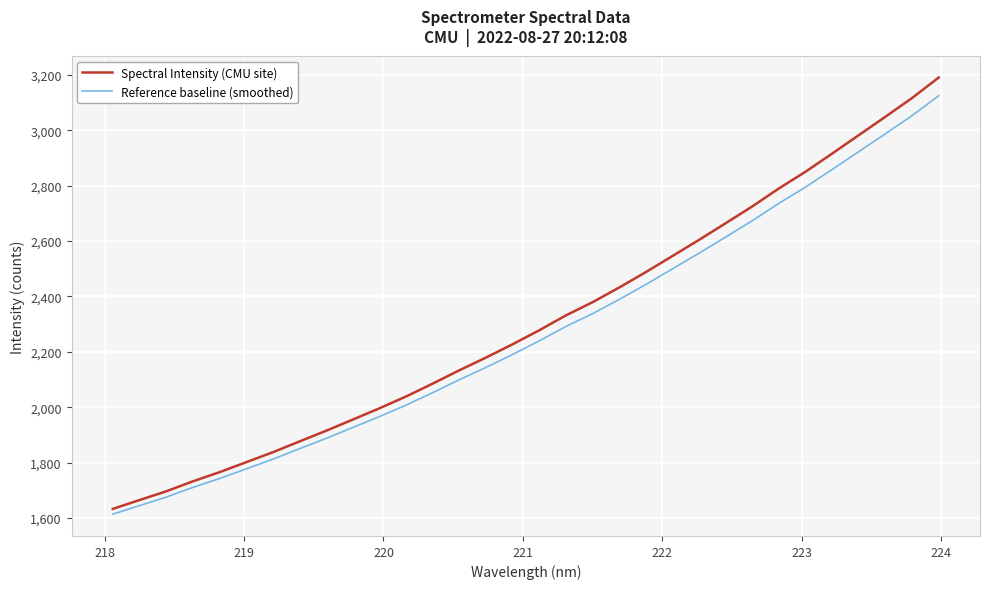

What is the maximum value shown in the chart?

3190.6